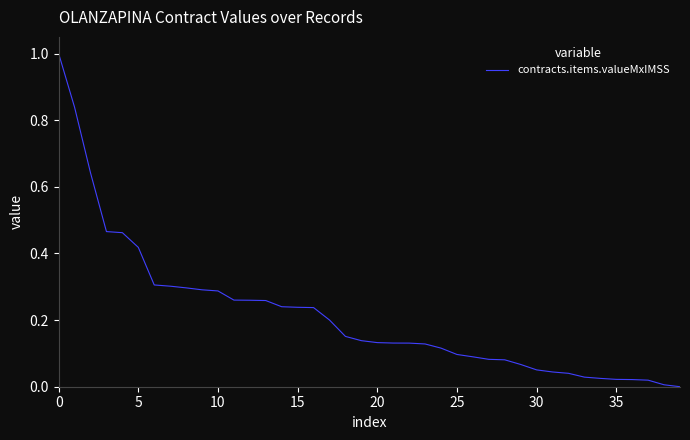

Does the chart have visible grid lines?

No